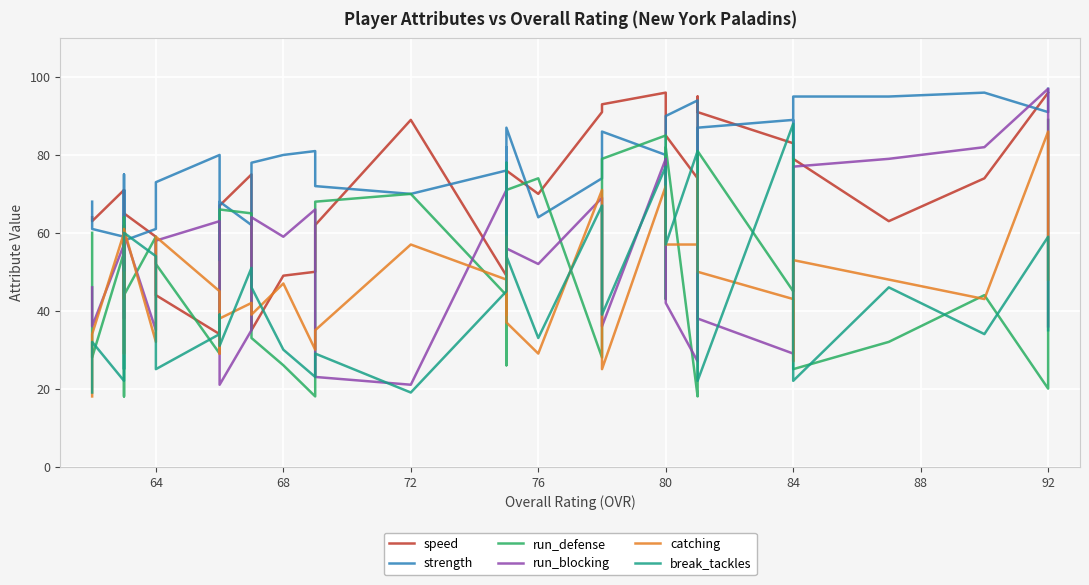

Does the chart display data point markers on the line(s)?

No